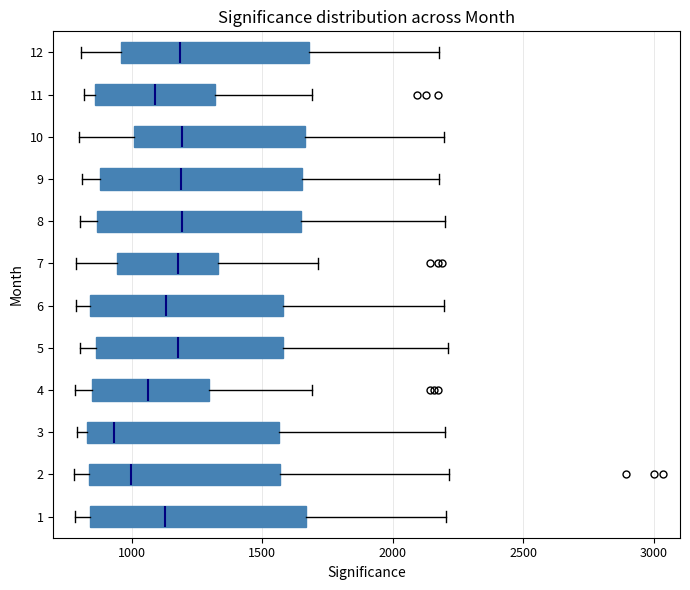

Which box's median line is the furthest to the left?

3